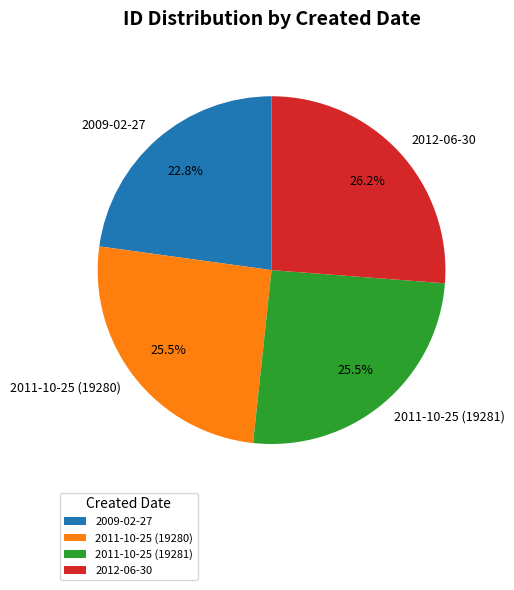

What is the smallest slice in the pie chart?

2009-02-27